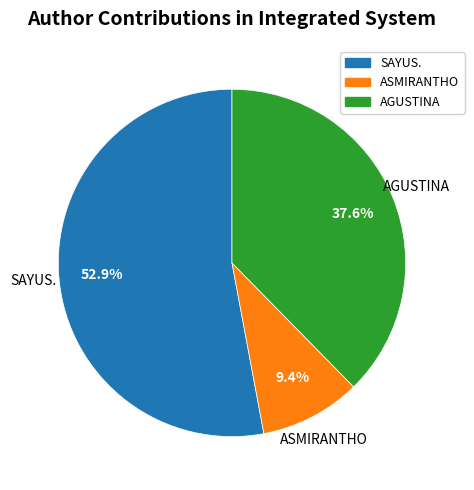

Which category has the biggest portion of the pie?

SAYUS.